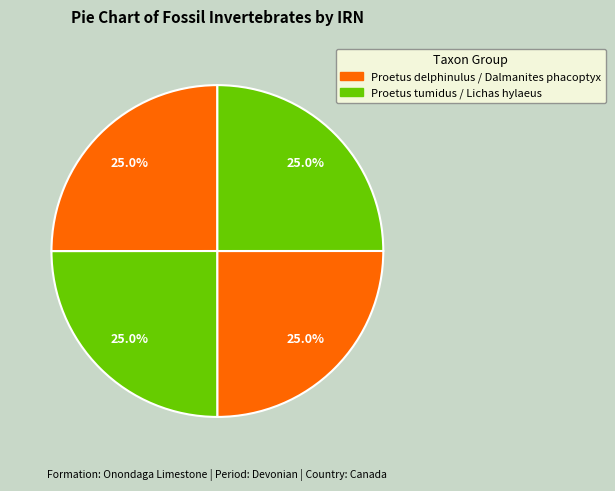

To the nearest percent, what is the average slice percentage?

25%